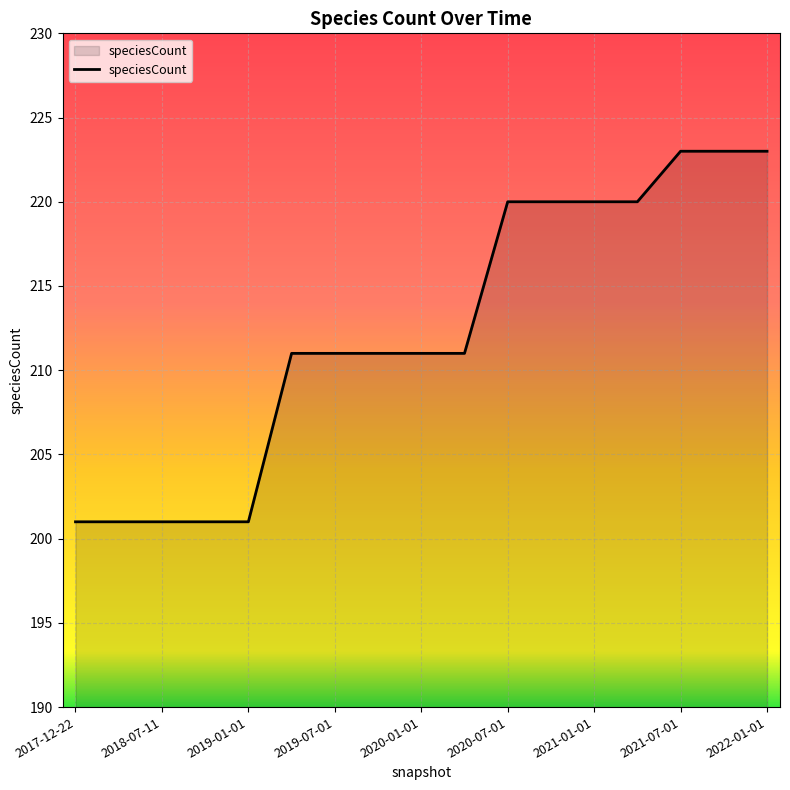

What is the difference between the maximum and minimum values?

22